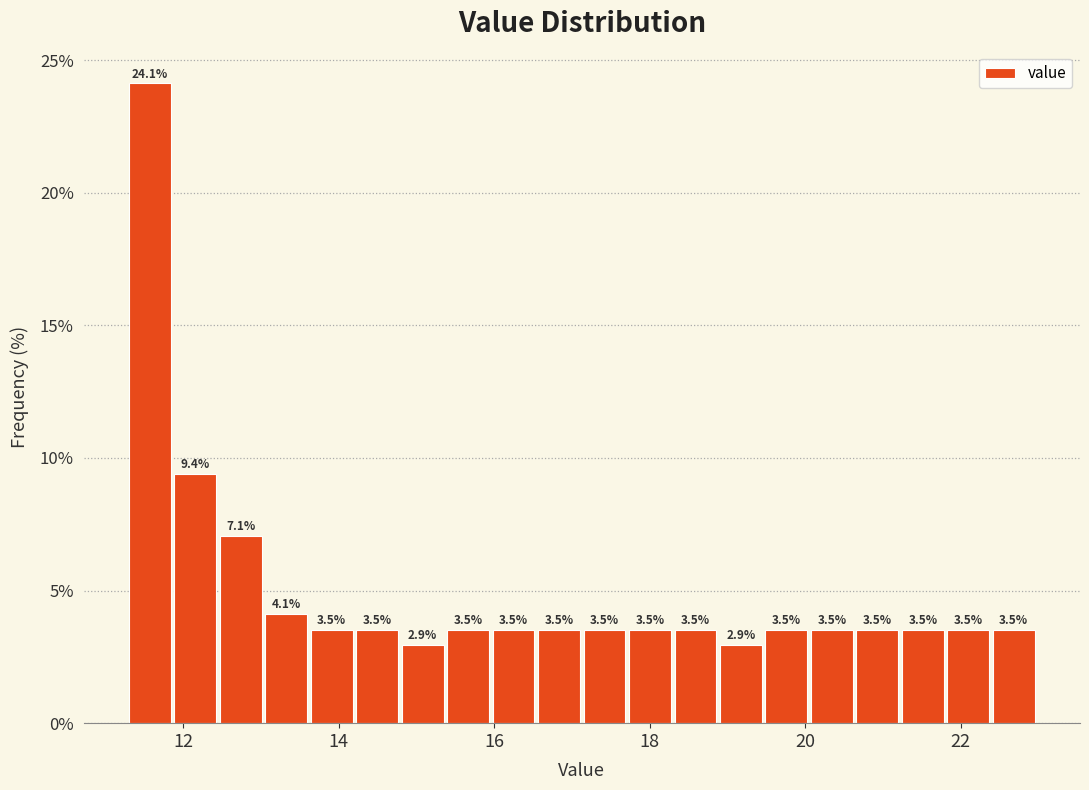

Around what value on the x-axis is the tallest bar? Give the approximate position of its centre, as read against the axis.

11.6